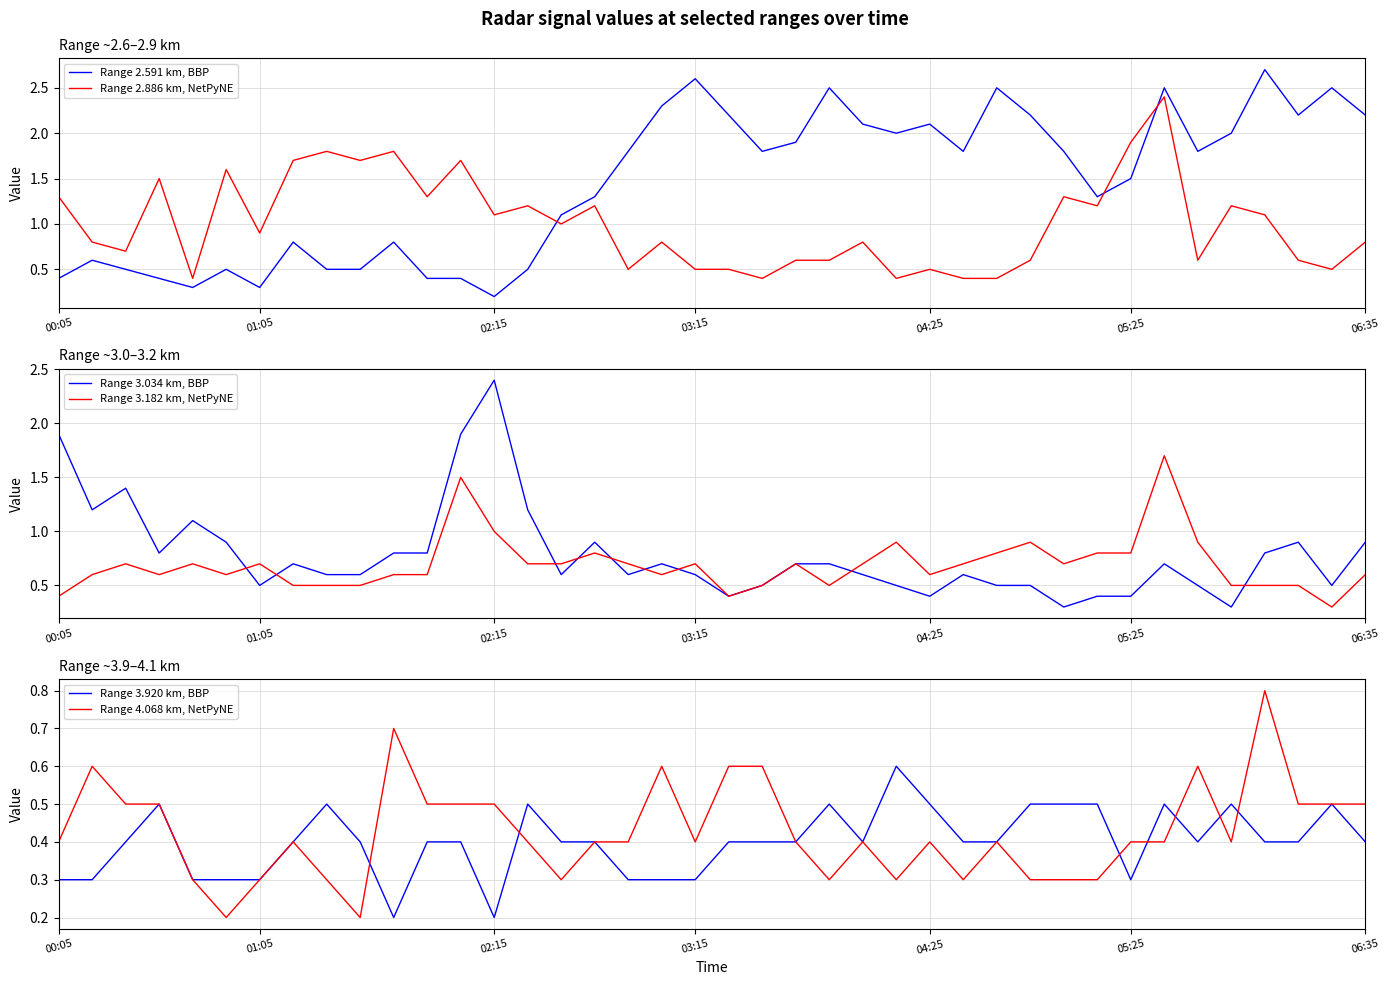

What is the average value of the Range 2.591 km, BBP series?

1.4